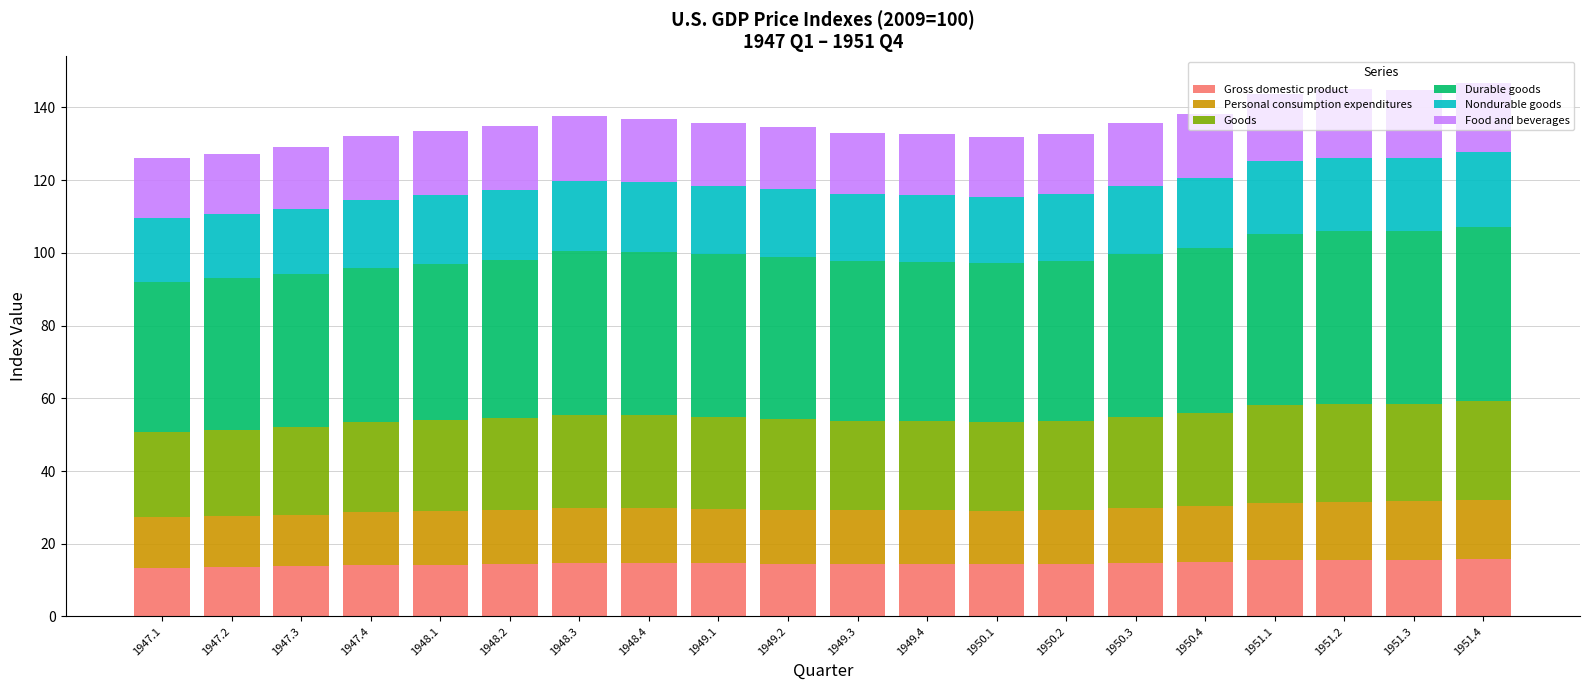

How many data points does each series have?

20